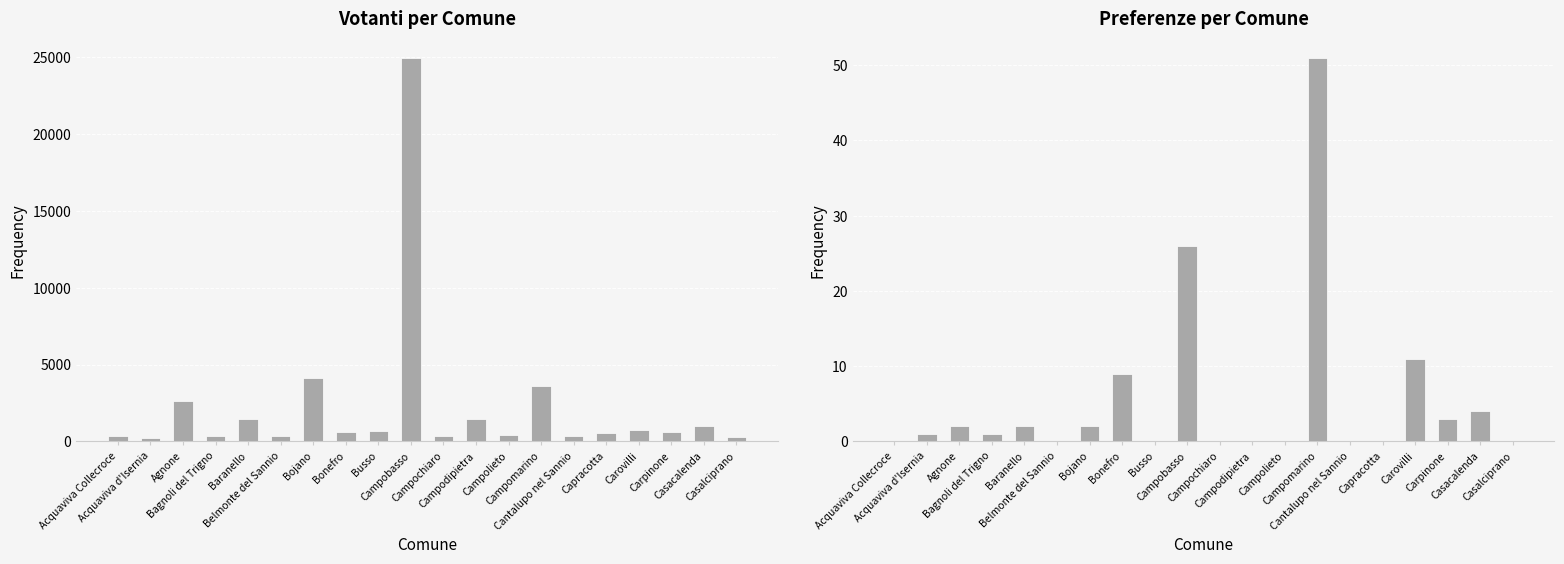

At which category is the sum across all series the highest?

Campobasso